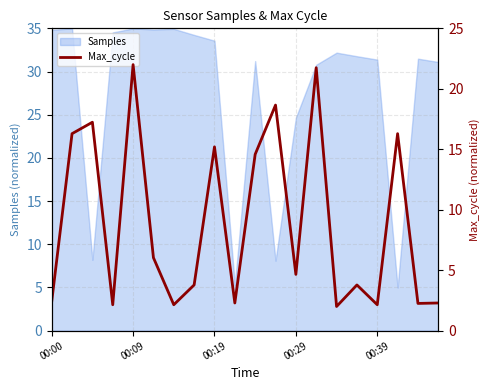

What is the average value?

8.9